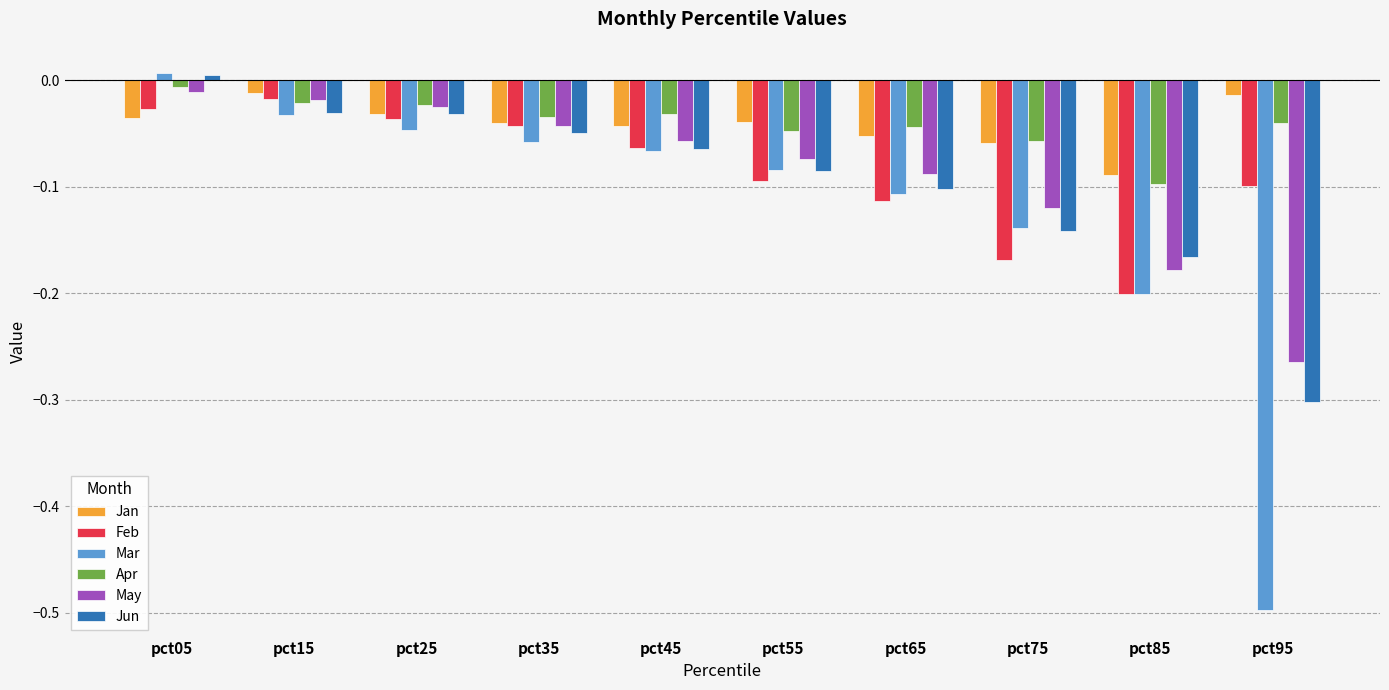

Which series has the widest spread of values?

Mar